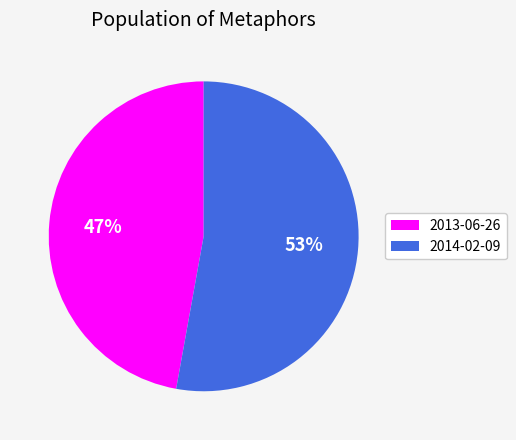

What percentage is the 2013-06-26 slice, to the nearest percent?

47%